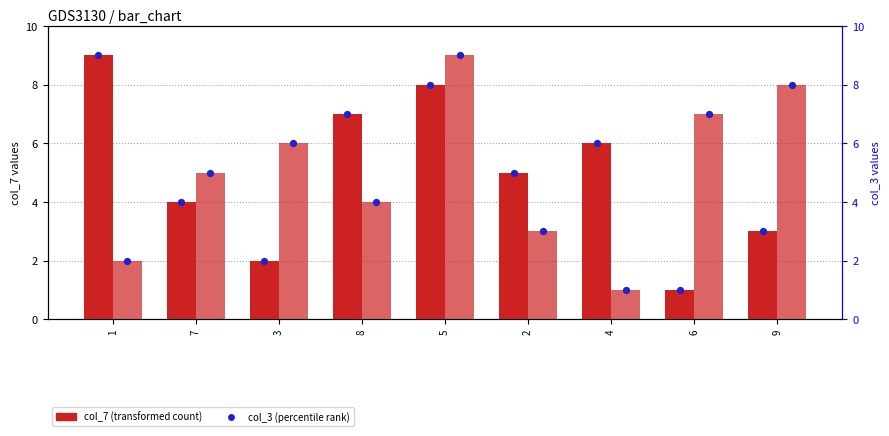

Which series has the largest total across all categories?

col_7 (transformed count)